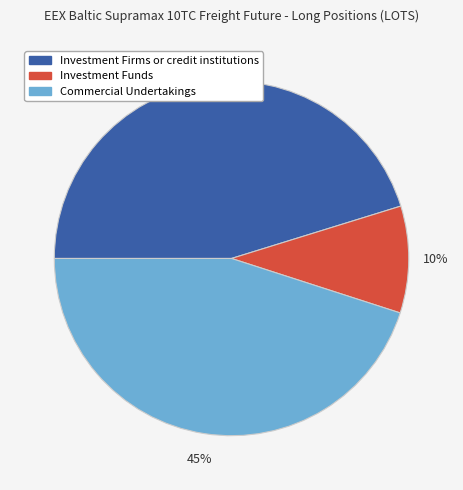

Combined, do Investment Firms or credit institutions and Investment Funds account for over 50%?

Yes